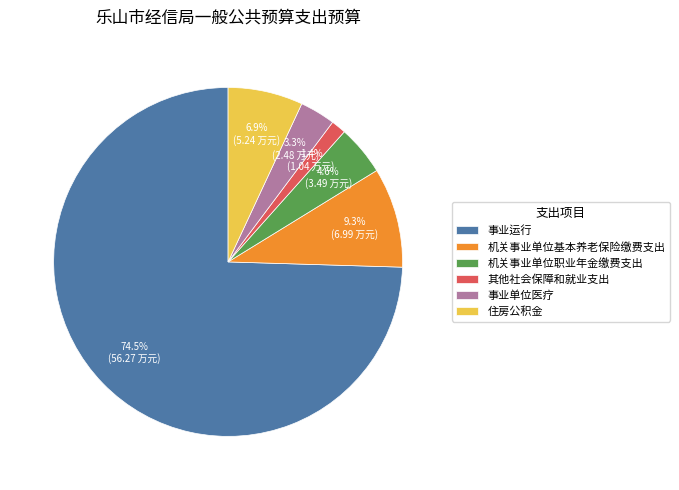

Is there any slice that represents more than half of the pie?

Yes